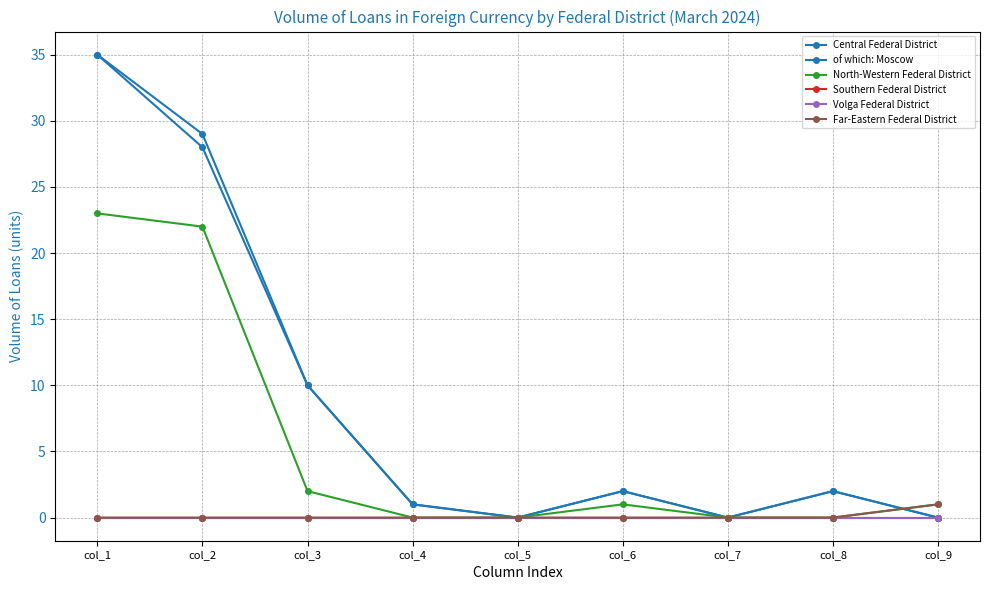

How many interior local valleys does the Central Federal District series have?

2